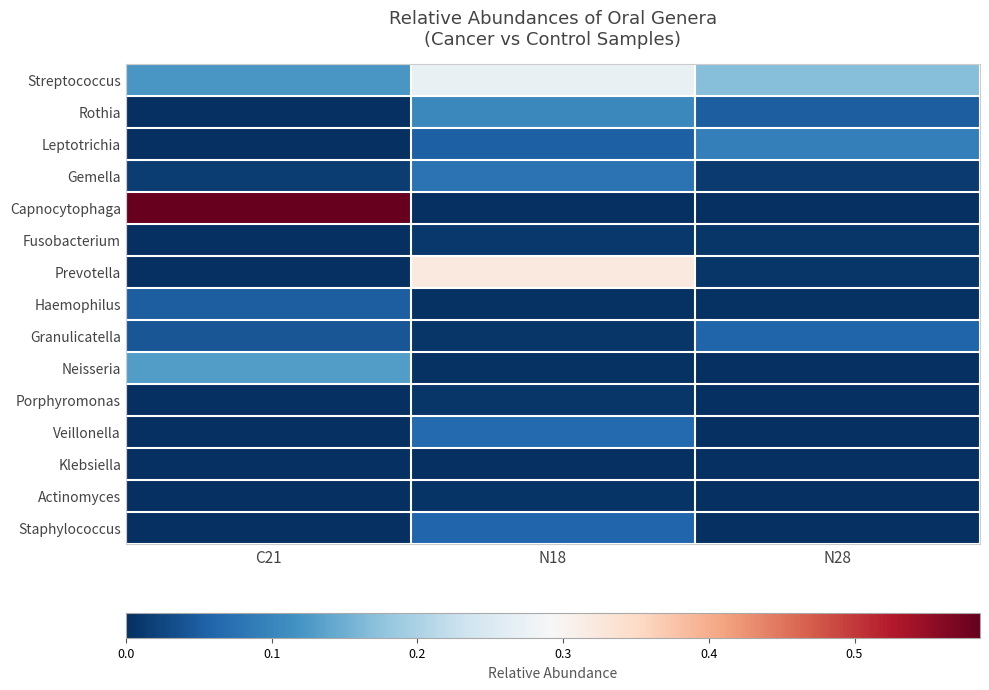

Between N18 and N28, which series saw the biggest shift?

Prevotella